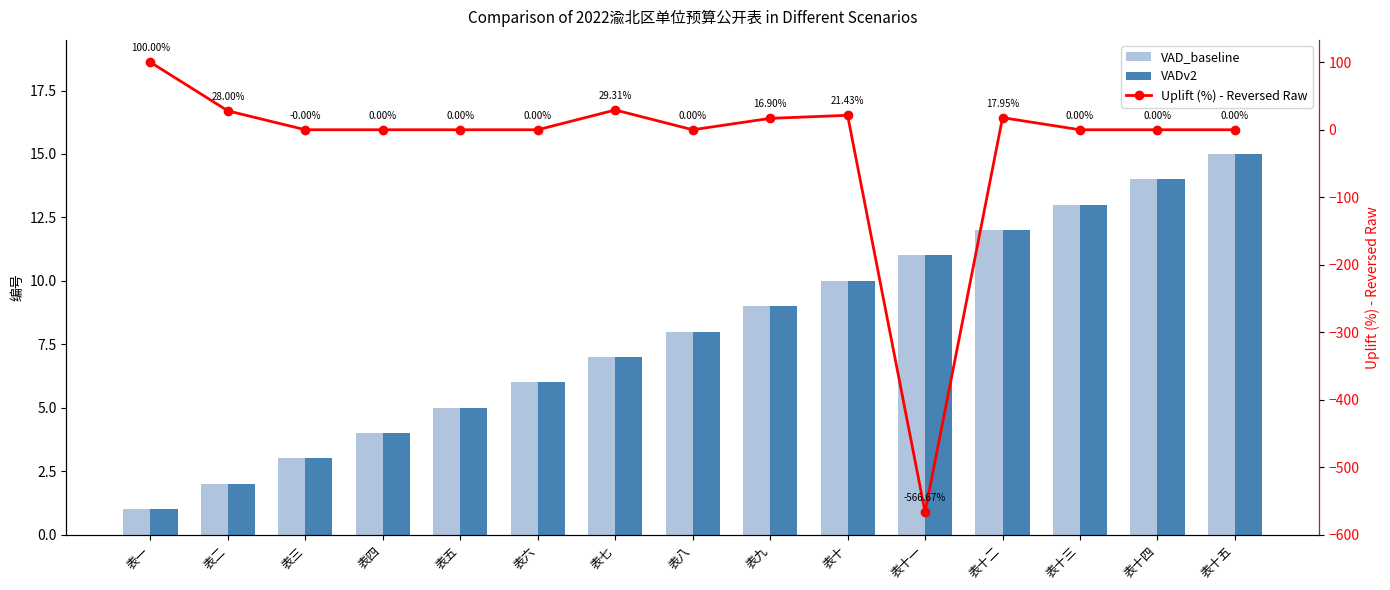

What is the spread (max minus min) of values at 表四?

4.0